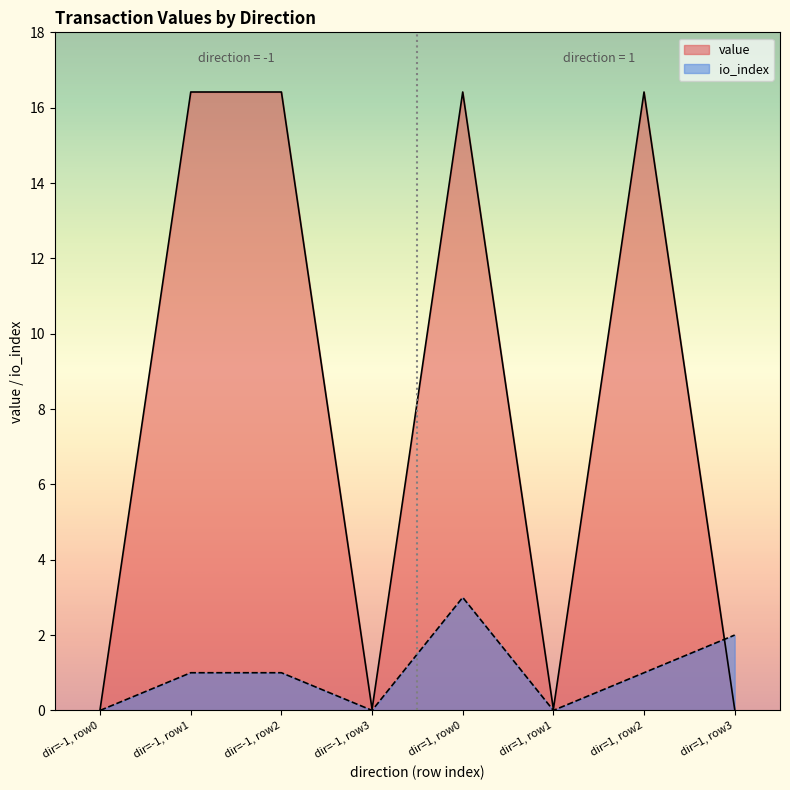

Rank the series by their maximum value, from highest to lowest.

value, io_index